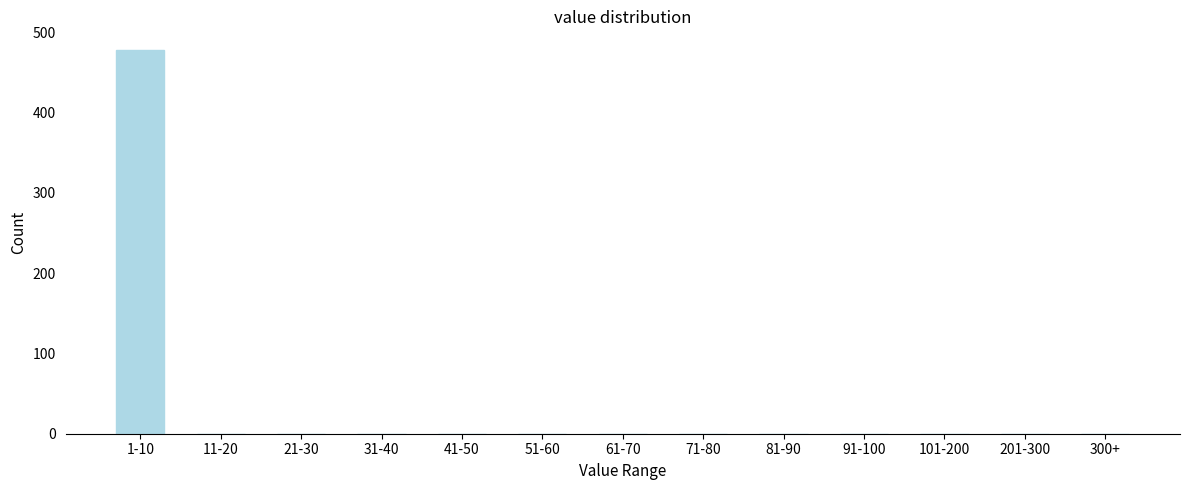

Reading left to right, list all the values displayed in this chart.

1-10=477	11-20=0	21-30=0	31-40=0	41-50=0	51-60=0	61-70=0	71-80=0	81-90=0	91-100=0	101-200=0	201-300=0	300+=0